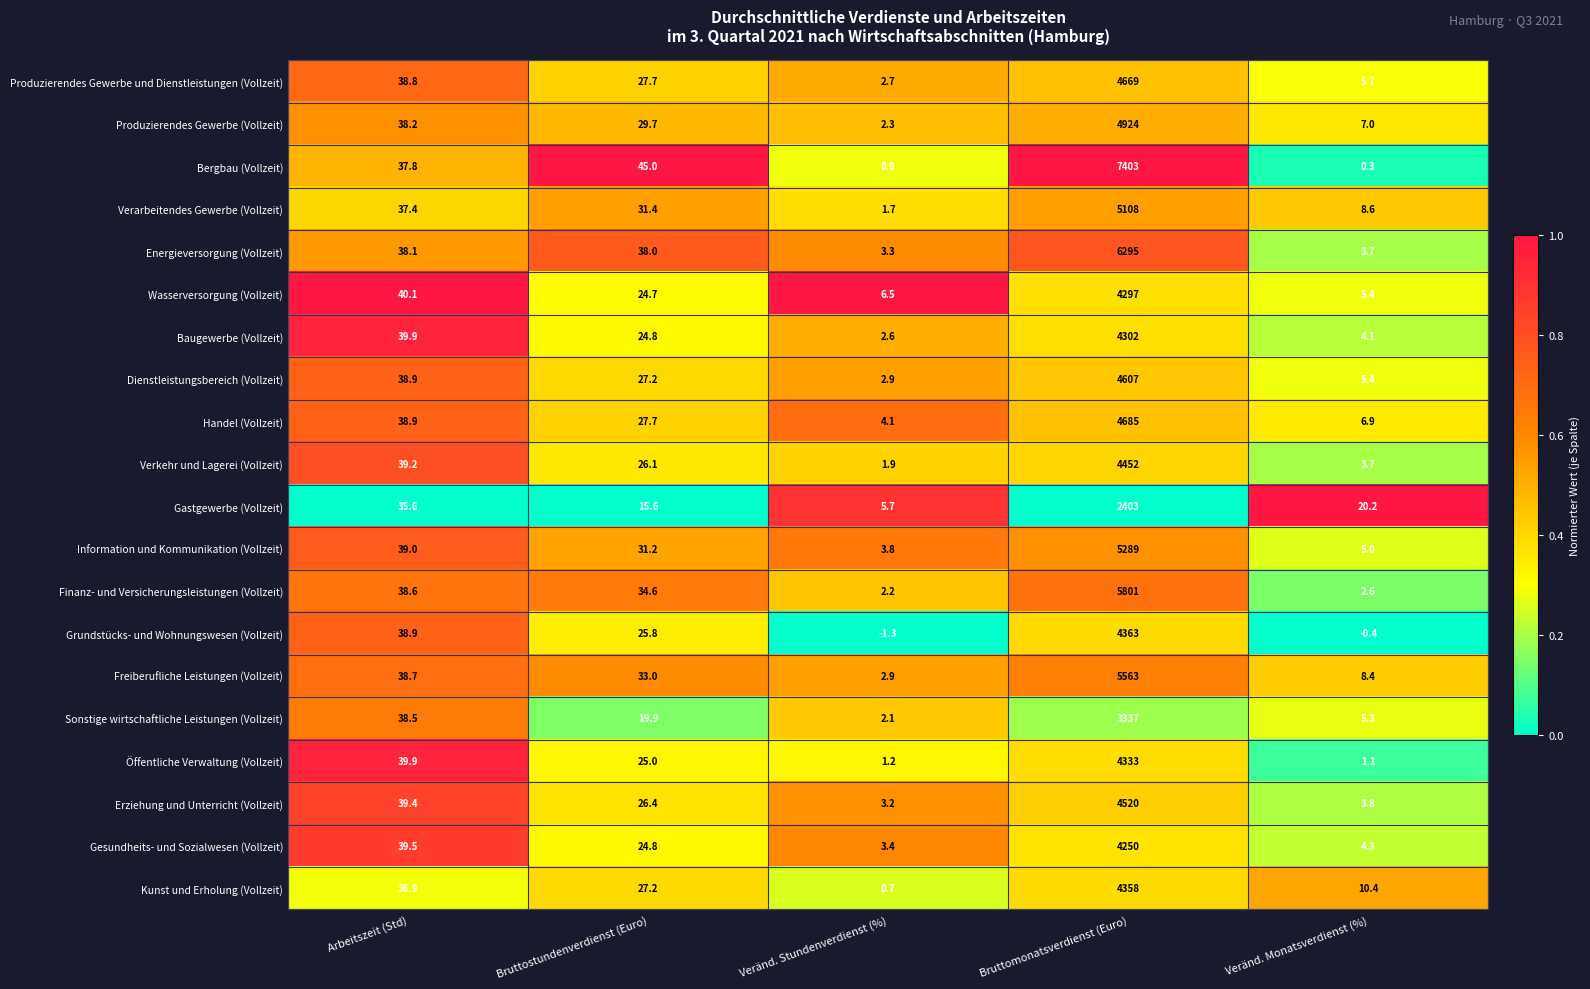

What is the spread (max minus min) of values at Veränd. Stundenverdienst (%)?

7.8